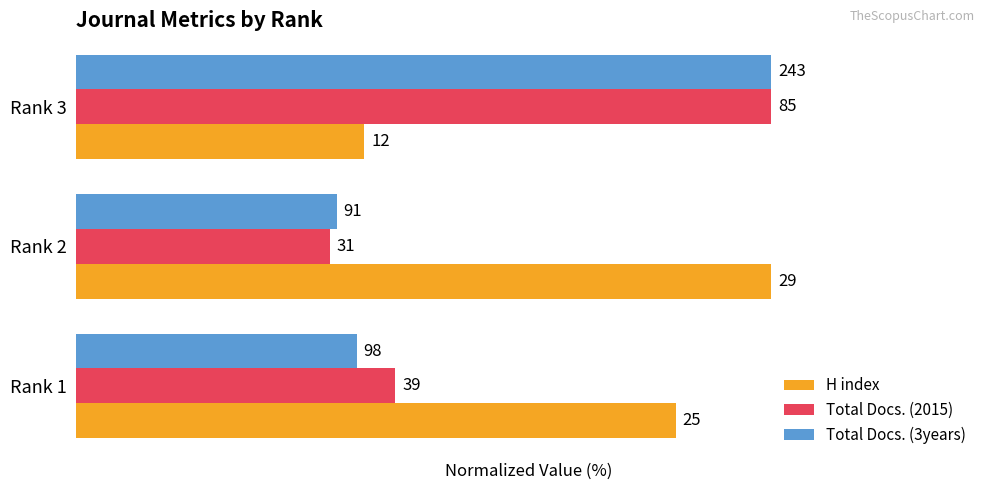

What is the highest value of the H index series?

100.0